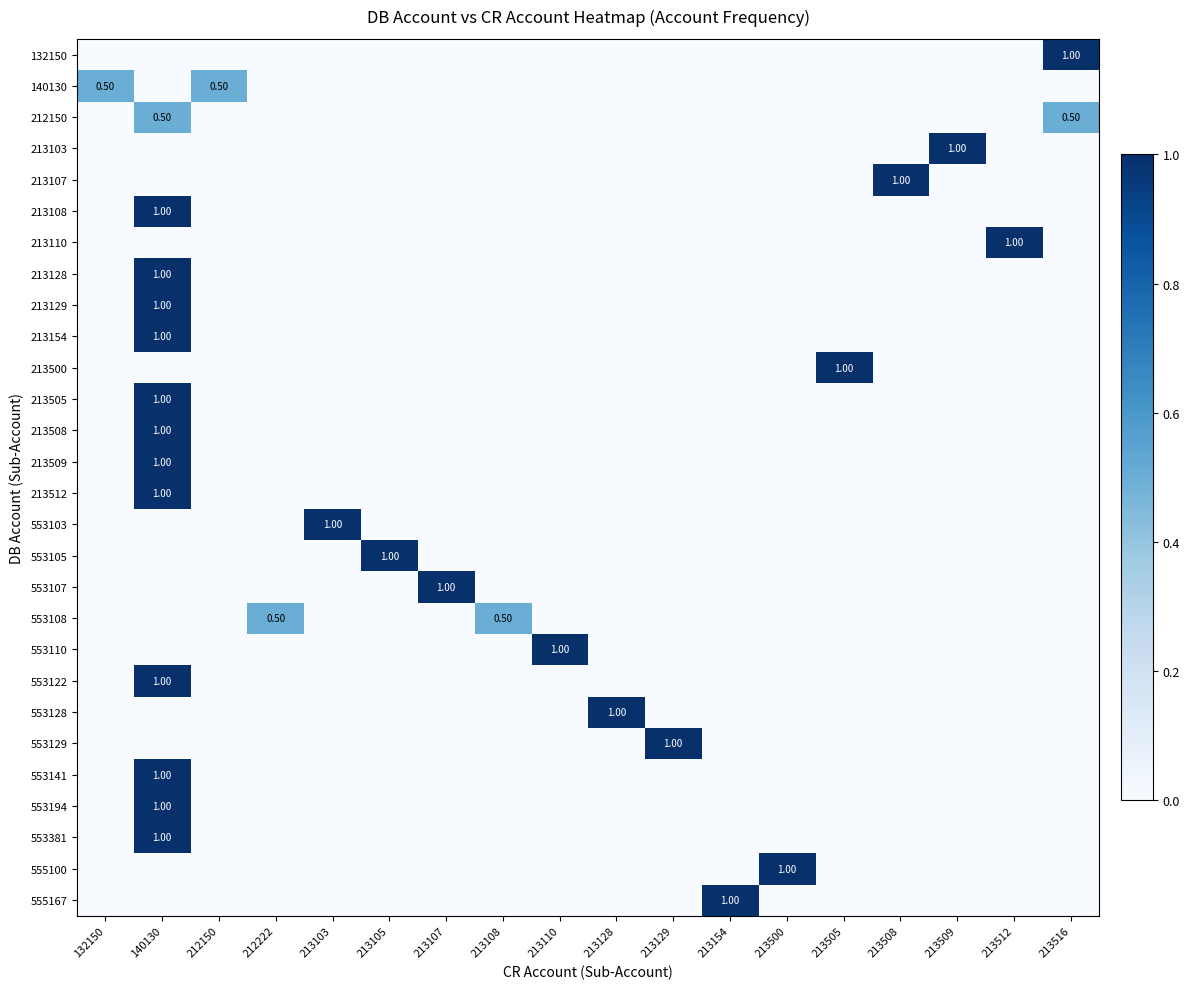

What is the average value of the 213110 series?

0.1